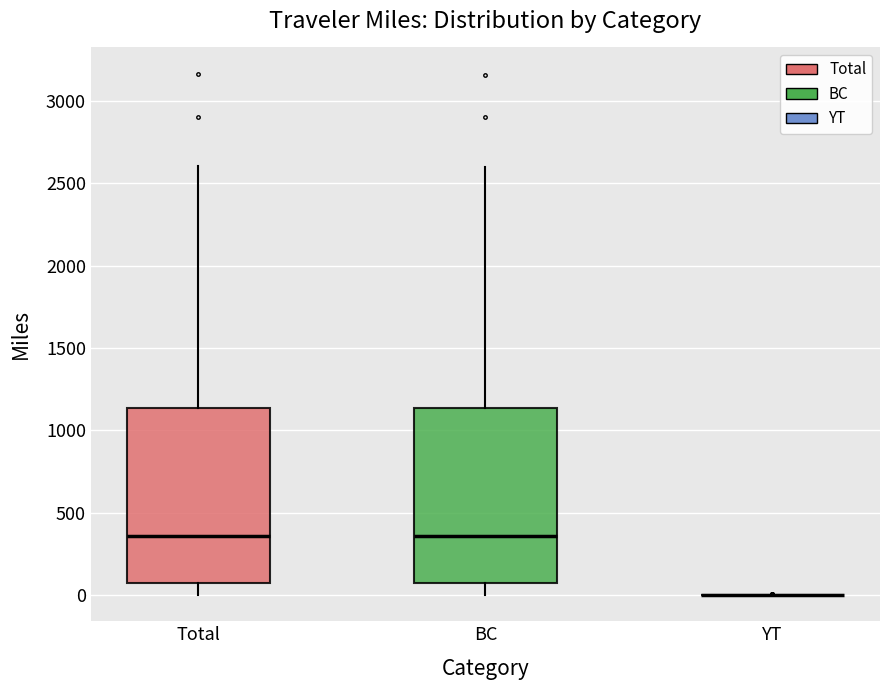

Reading left to right, transcribe this box plot: for each box, give where its median line is, the range the box spans, and where its two whiskers end, as read against the y-axis. The values are not printed on the chart, so give them approximately, as read against the axis.

Total: median 350, box 50 to 1150, whiskers 0 to 2600
BC: median 350, box 50 to 1150, whiskers 0 to 2600
YT: box collapsed to a line at 0, whiskers 0 to 0